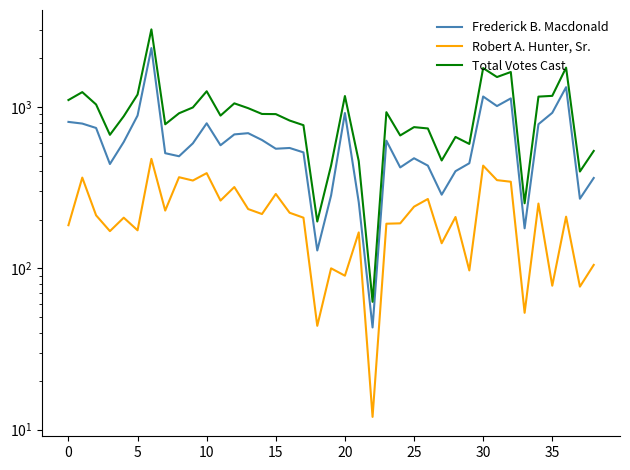

True or false: Frederick B. Macdonald and Robert A. Hunter, Sr. intersect in this chart.

False